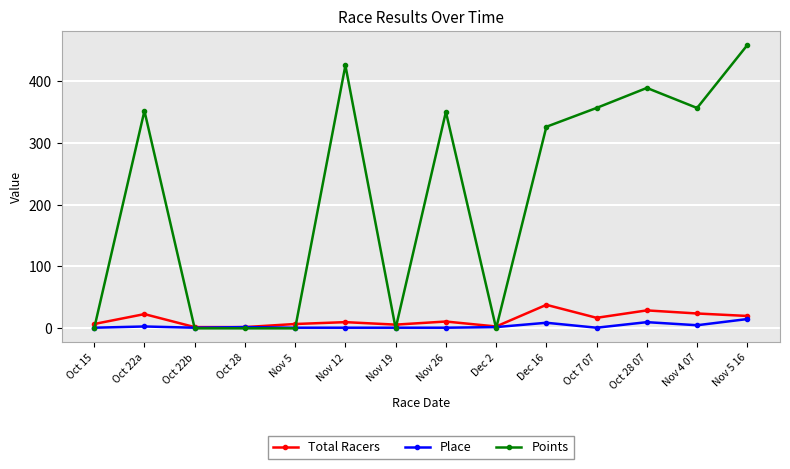

What is the greatest value displayed?

458.0